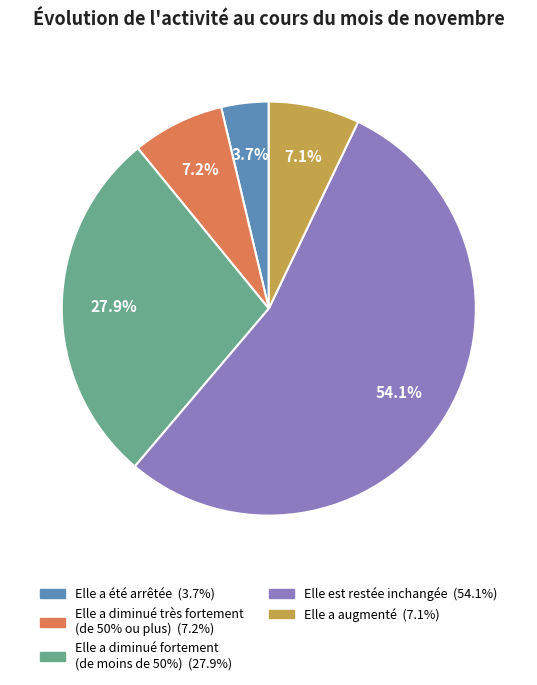

Approximately how many times larger is the value at Elle est restée inchangée compared to Elle a diminué très fortement (de 50% ou plus)?

7.5